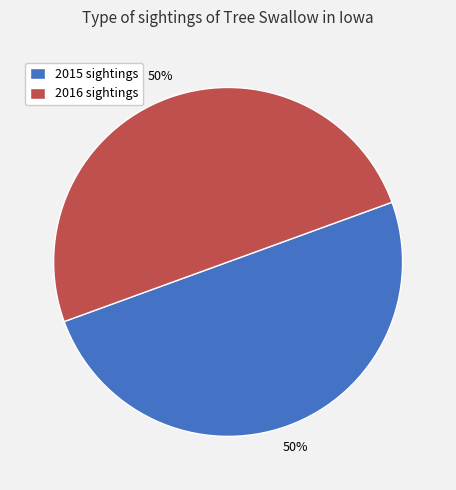

The 2015 sightings slice represents 60% of the pie. True or false?

False